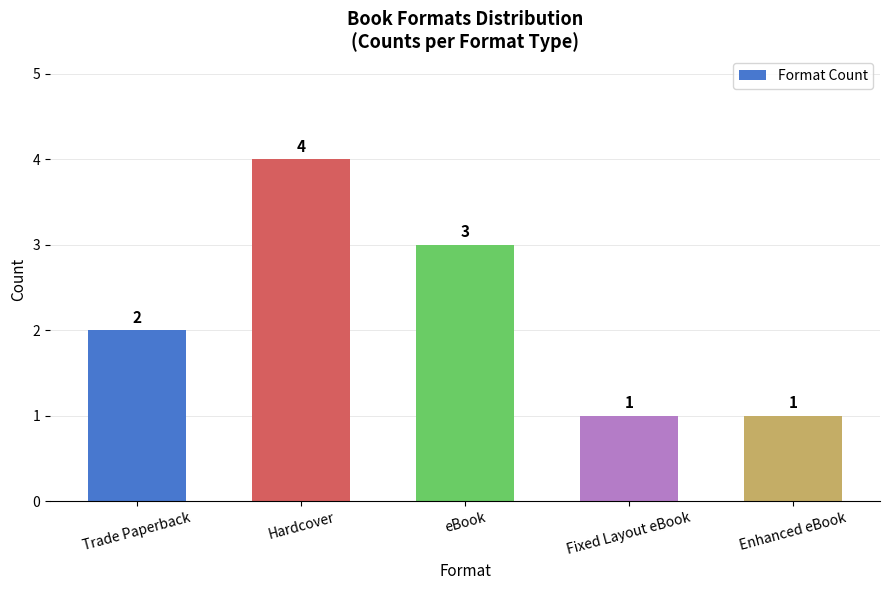

Are the bars grouped side by side (vs. stacked)?

No